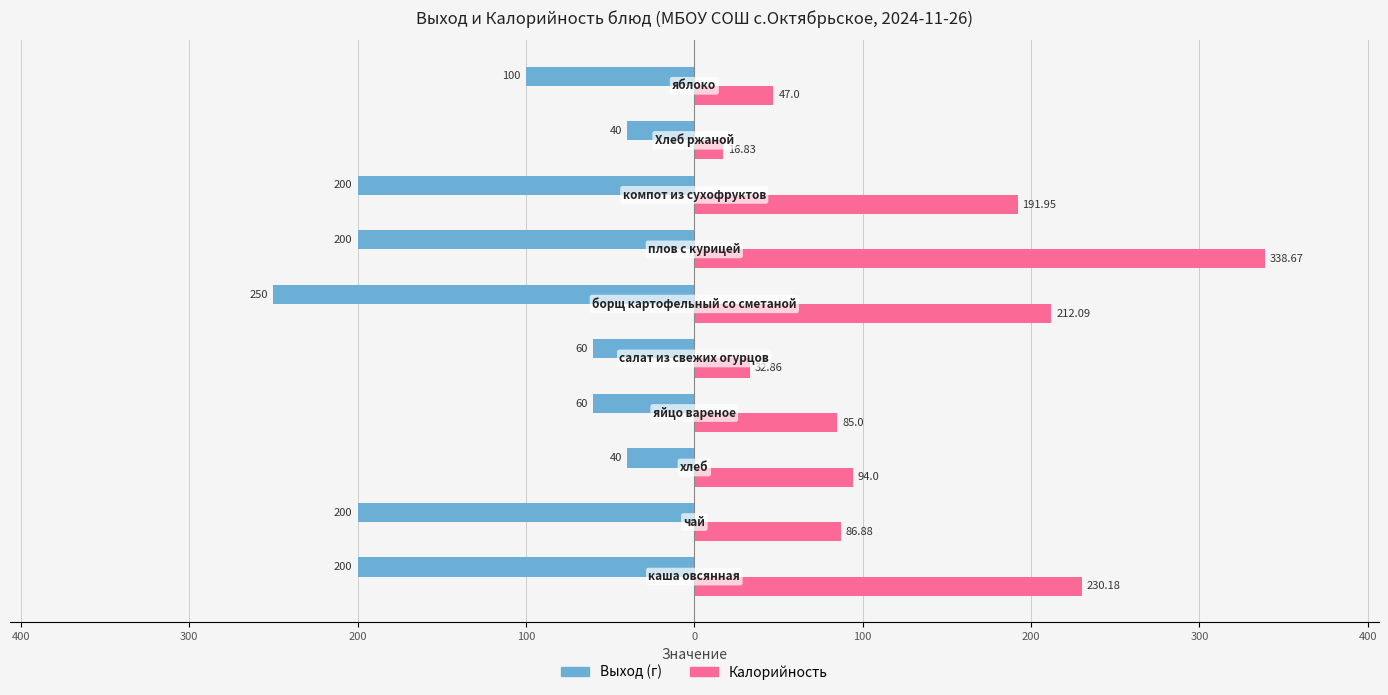

What are all the series names shown in the legend?

Выход (г), Калорийность